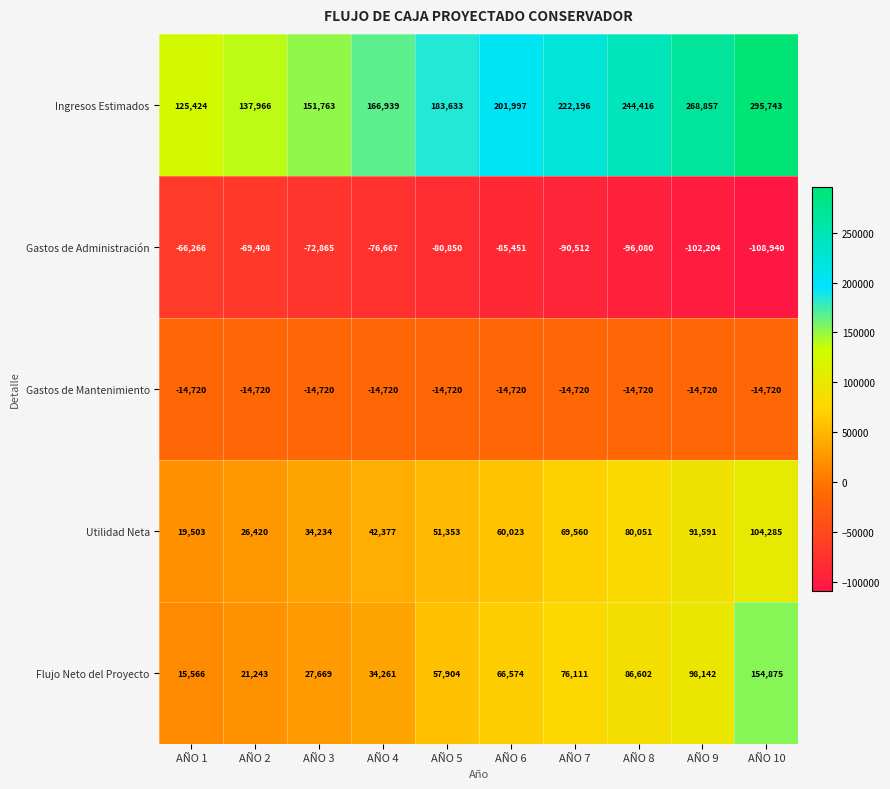

What is the smallest value displayed?

-108940